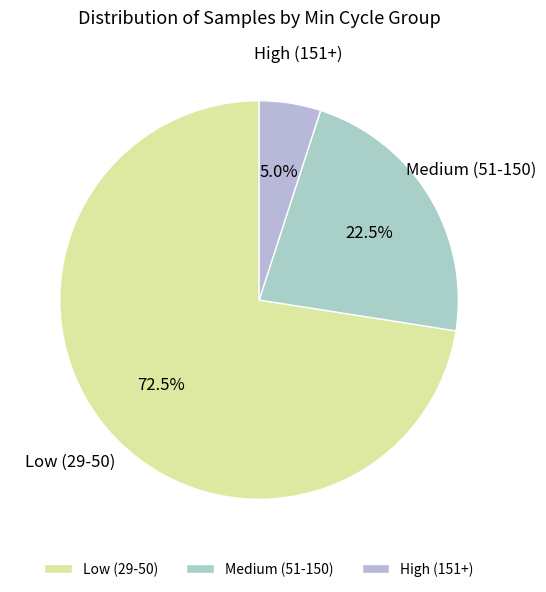

Rank the categories by value from lowest to highest.

High (151+), Medium (51-150), Low (29-50)